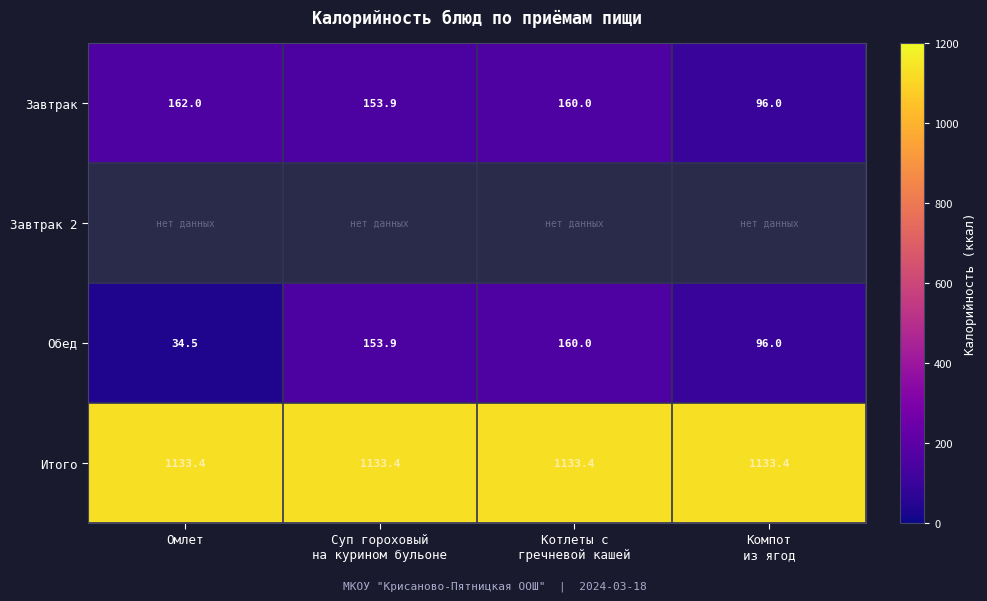

What is the highest value of the Обед series?

160.0